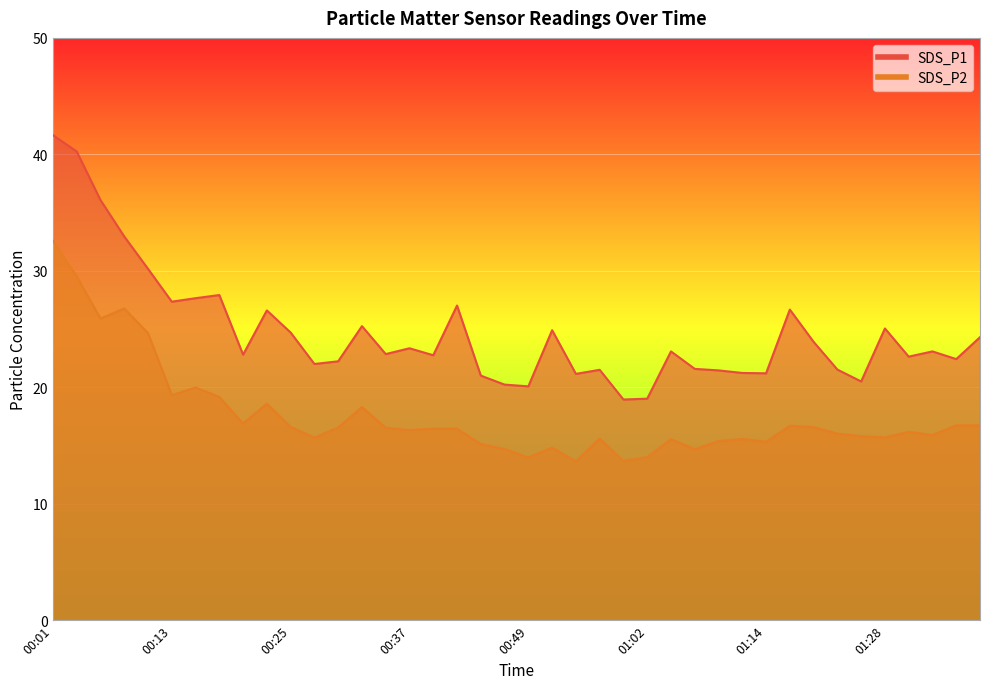

What is the label of the 25th point from the right?

00:37